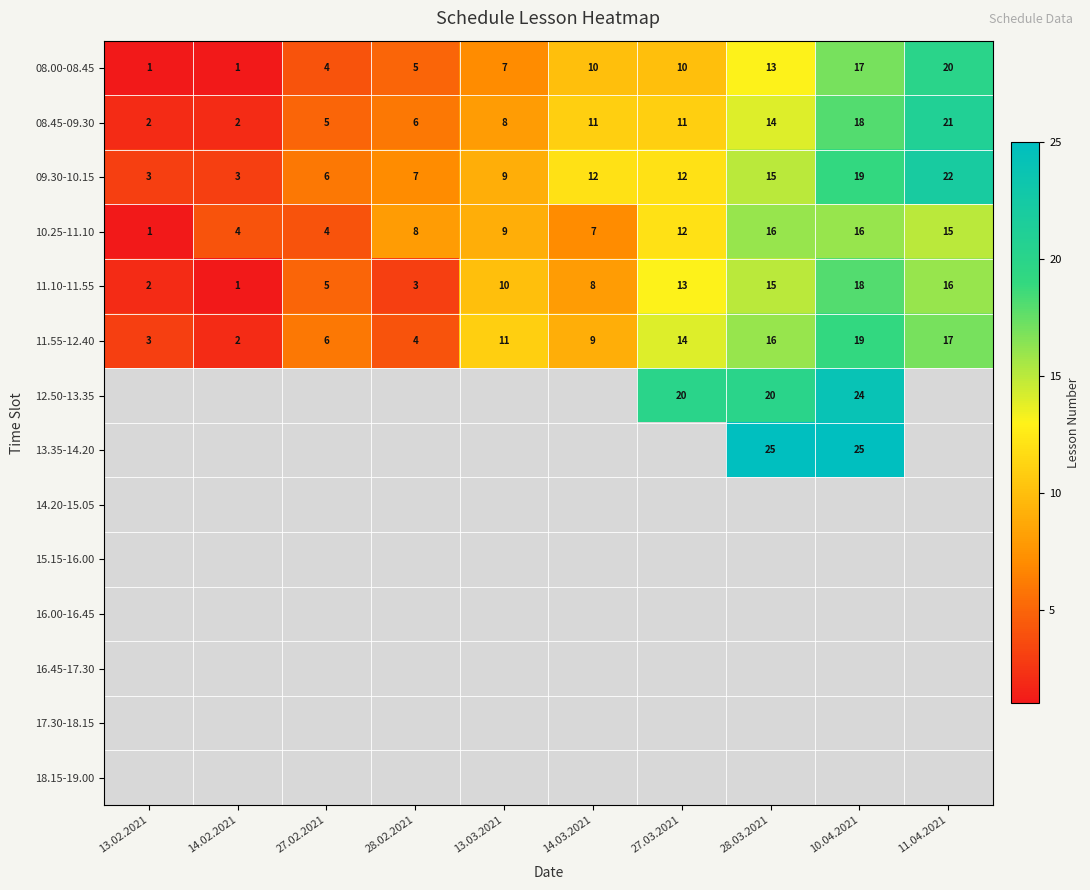

Is it true that 08.00-08.45 equals 9 at 28.03.2021?

False